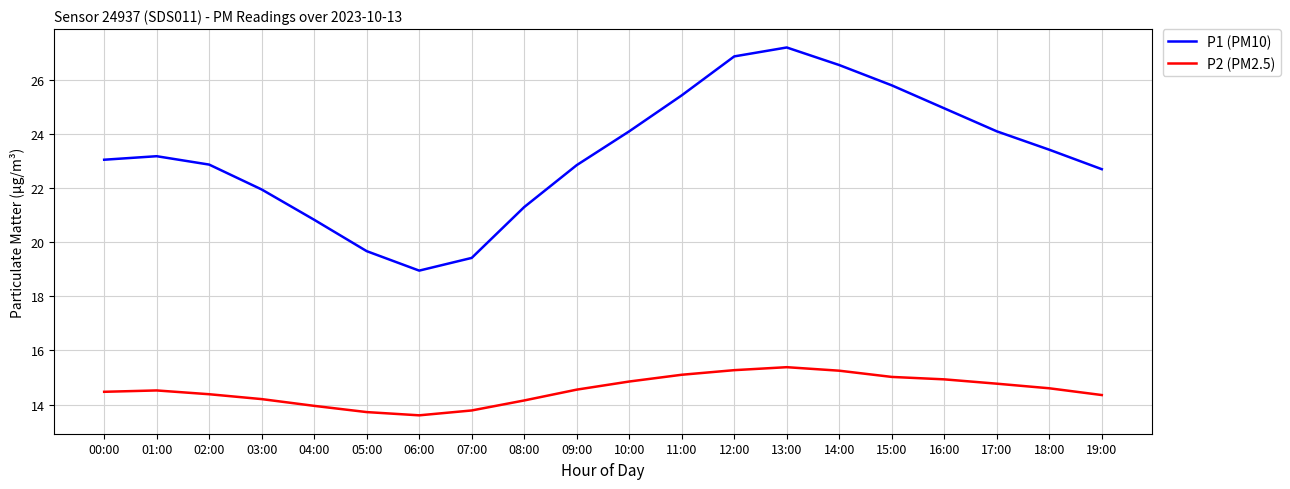

True or false: P2 (PM2.5) and P1 (PM10) cross at least once.

False